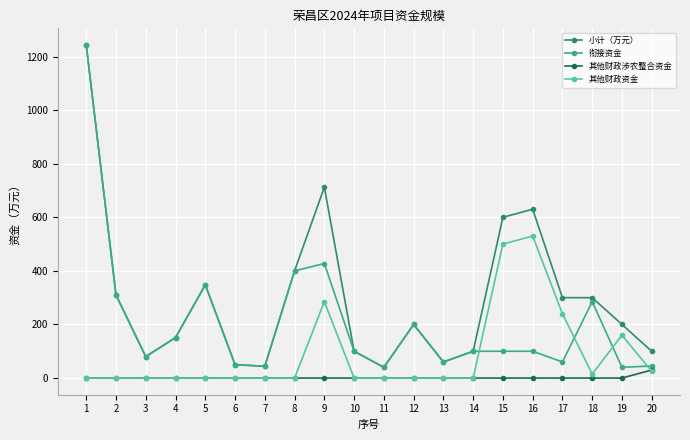

At 17, list the series in order from largest to smallest.

小计（万元）, 其他财政资金, 衔接资金, 其他财政涉农整合资金